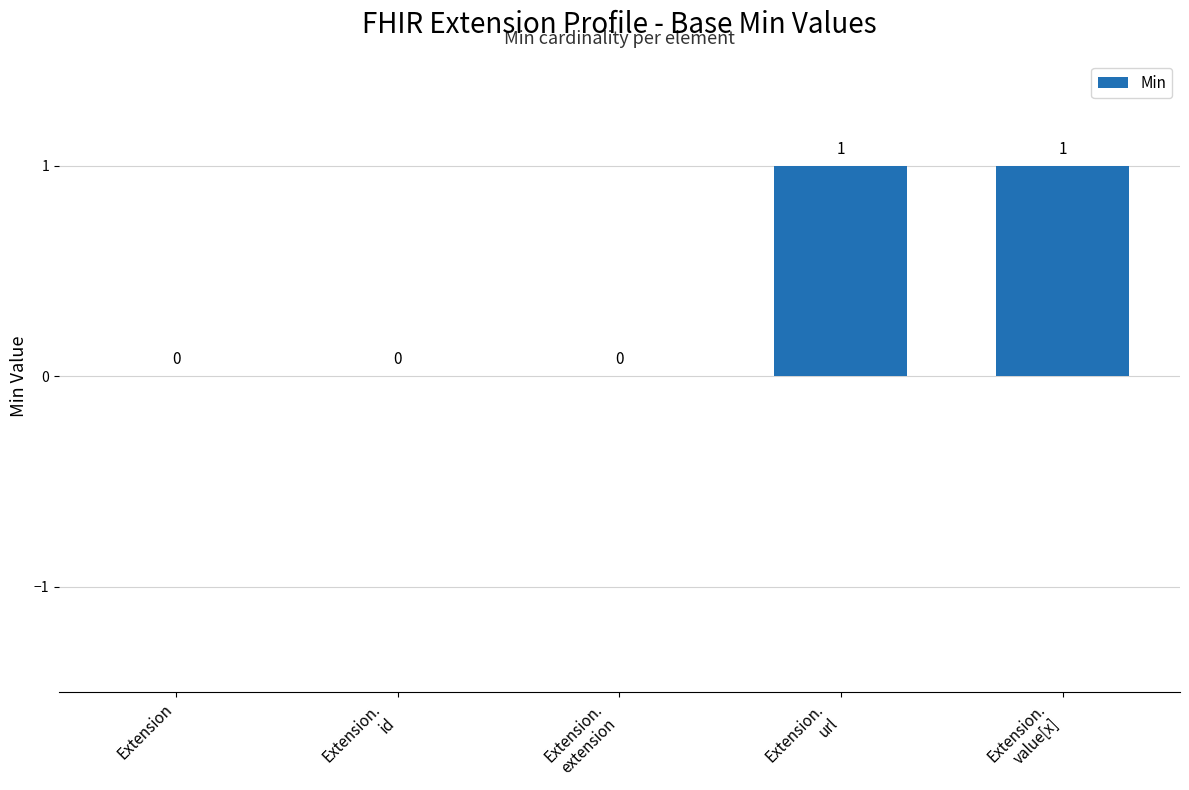

Reading right to left, what are all the values shown in this chart?

1	1	0	0	0